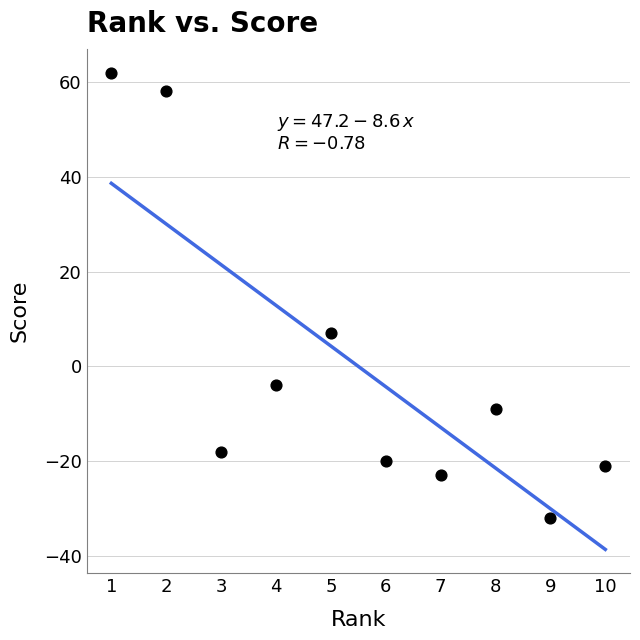

What Y value in the scatter plot is closest to 15?

7